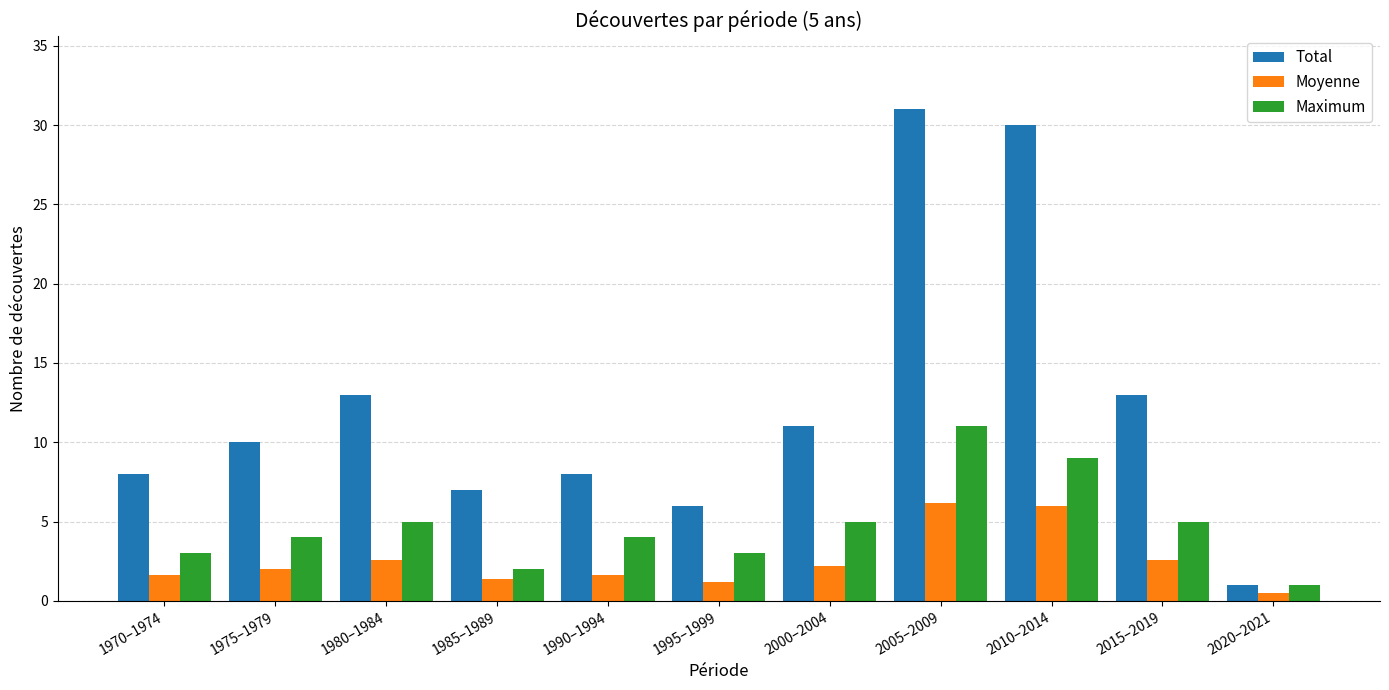

How many bars are there in each group?

3